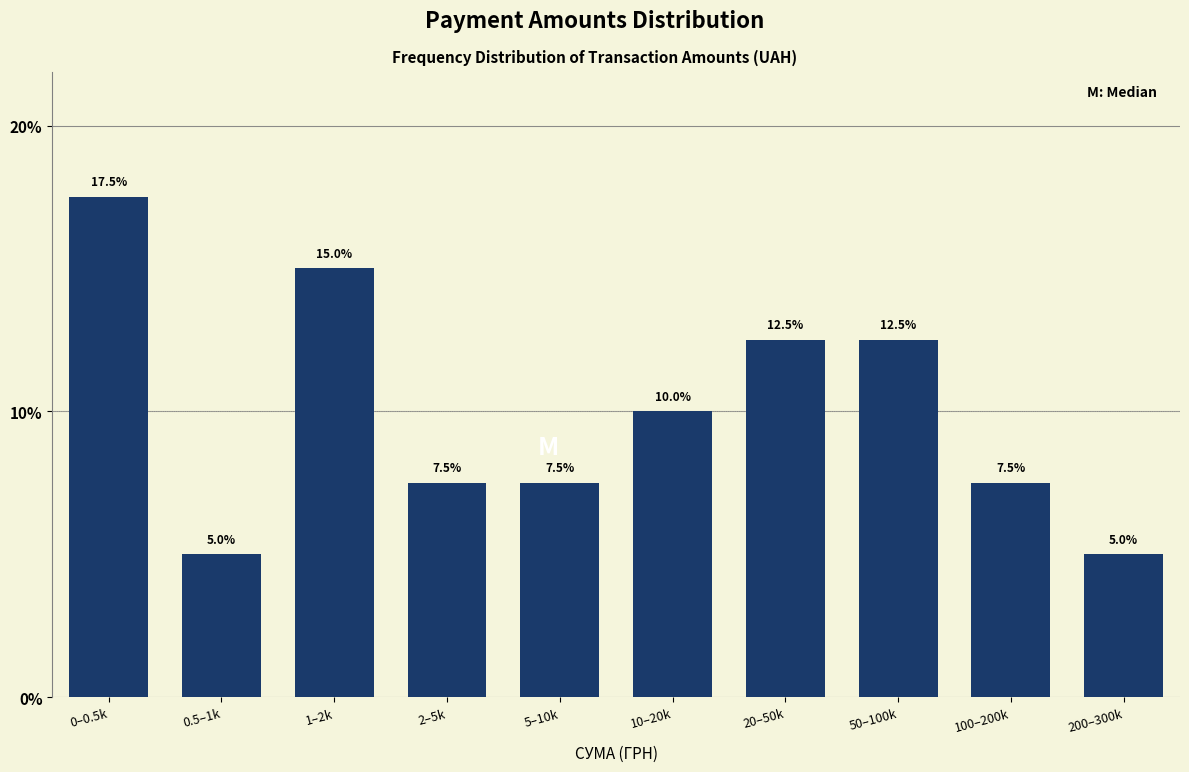

Reading left to right, list all the values displayed in this chart.

17.5	5.0	15.0	7.5	7.5	10.0	12.5	12.5	7.5	5.0